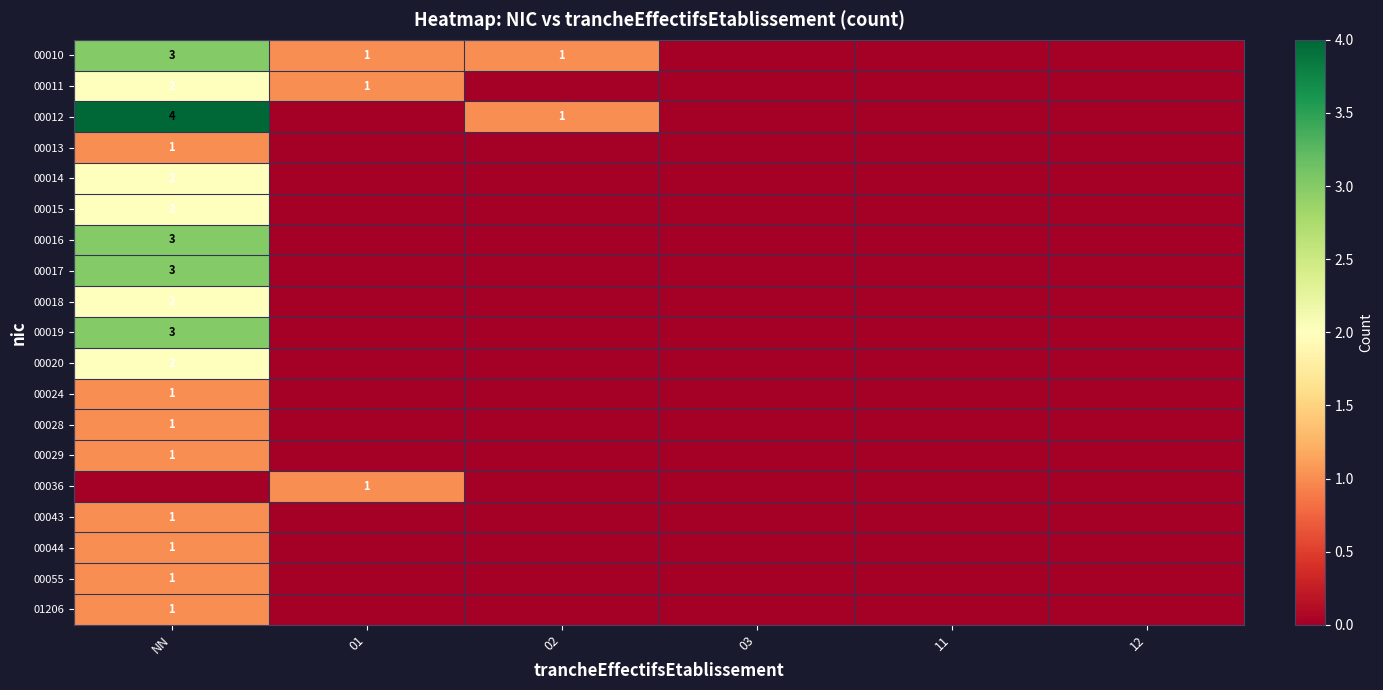

The 00055 series shows 2 at NN. True or false?

False